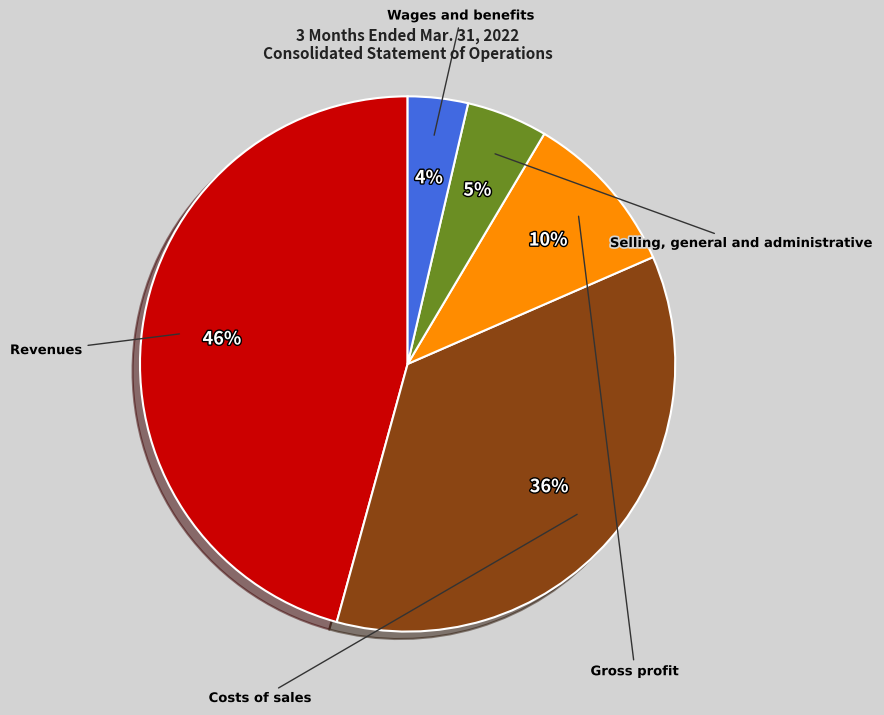

Is there a majority slice in this chart?

No